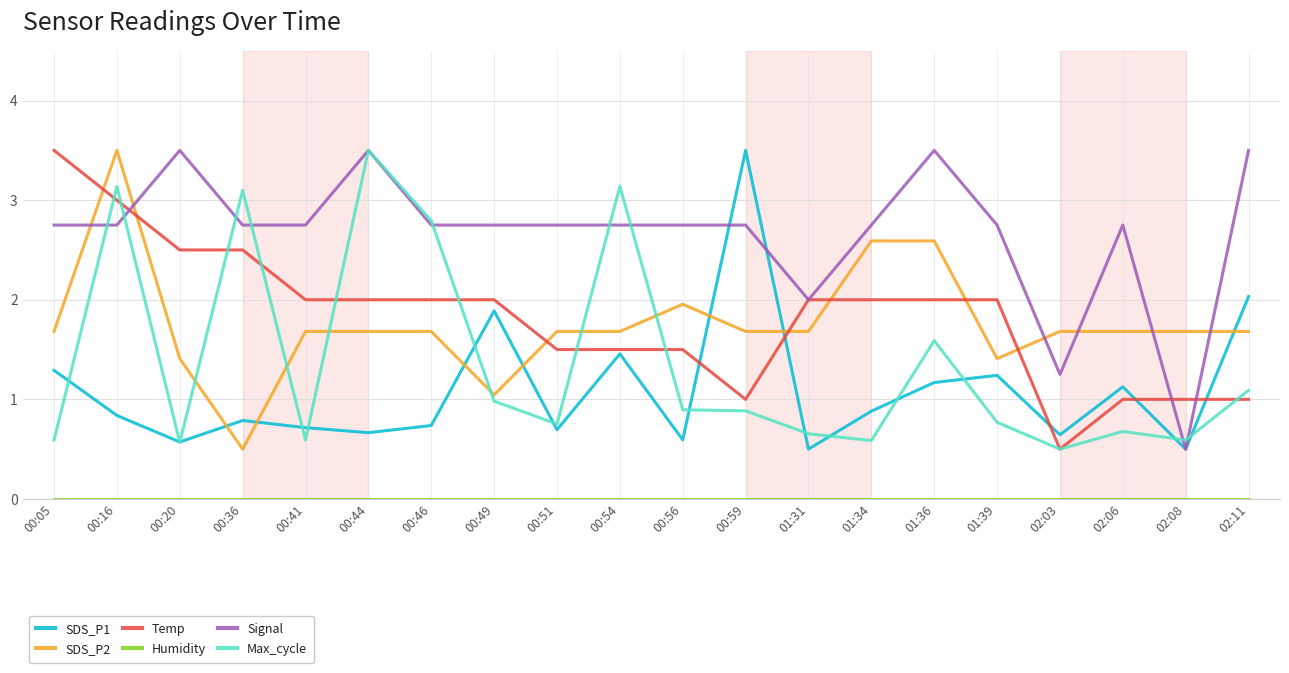

What is the sum of all Temp values?

36.5